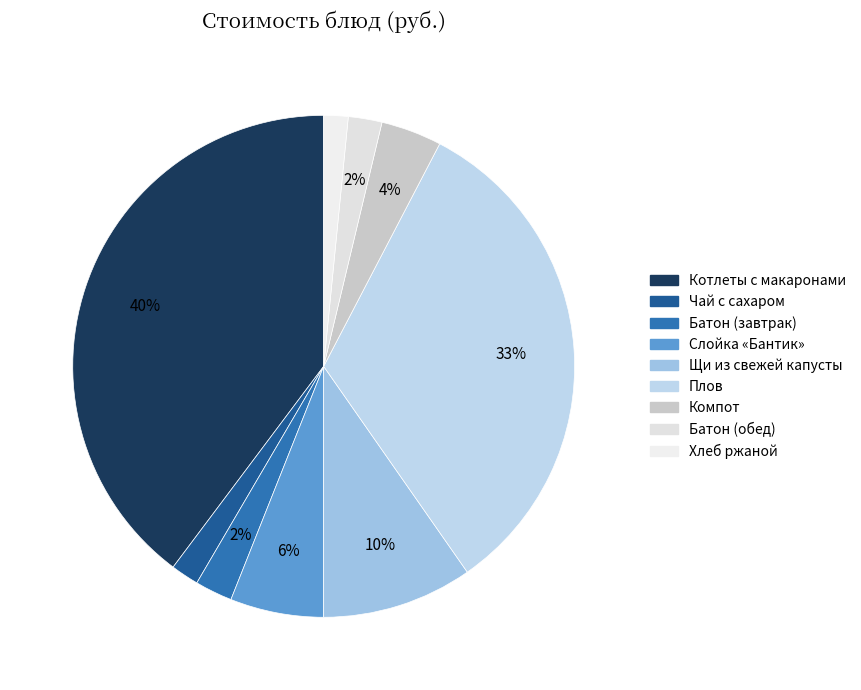

Which slice is the largest?

Котлеты с макаронами